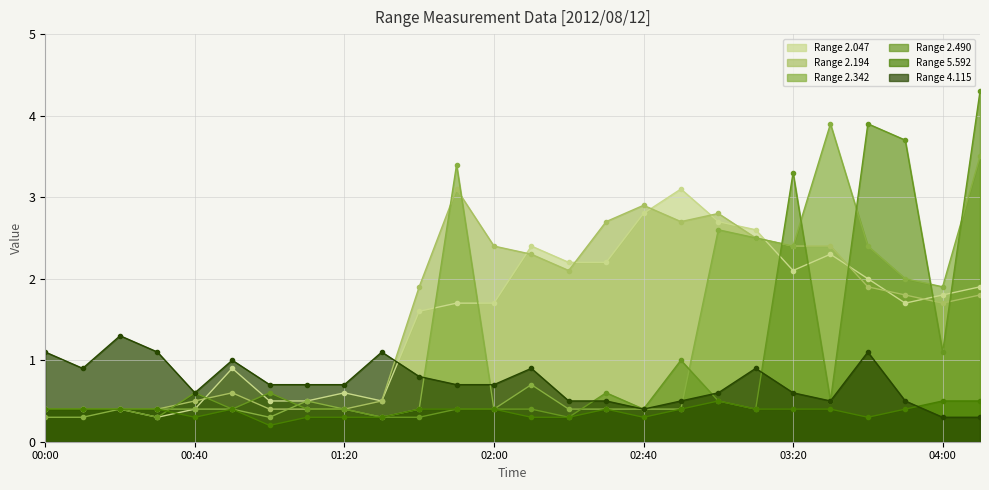

Which series changed the most between 2012/08/12 00:00 and 2012/08/12 00:10?

4.115